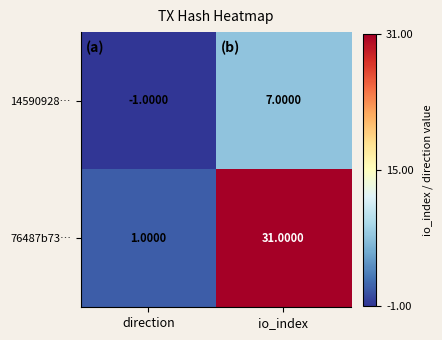

What is the difference between the highest and lowest values at io_index?

24